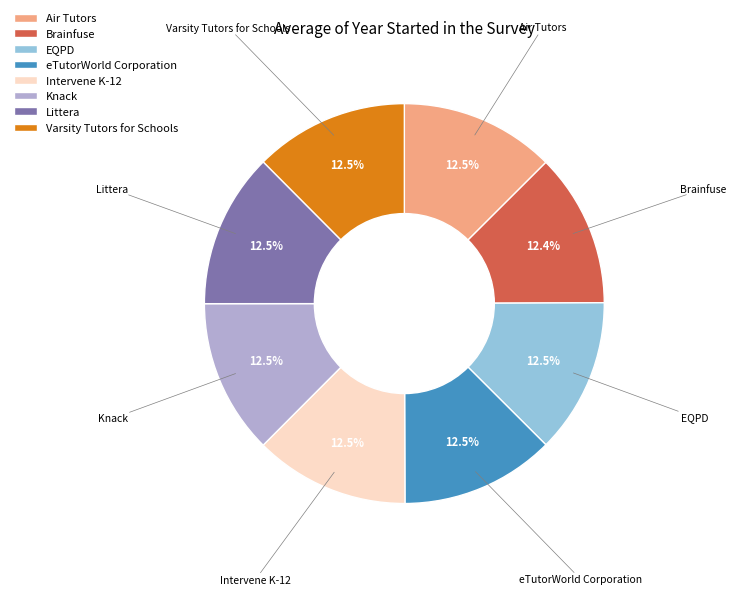

Does any single category account for the majority?

No